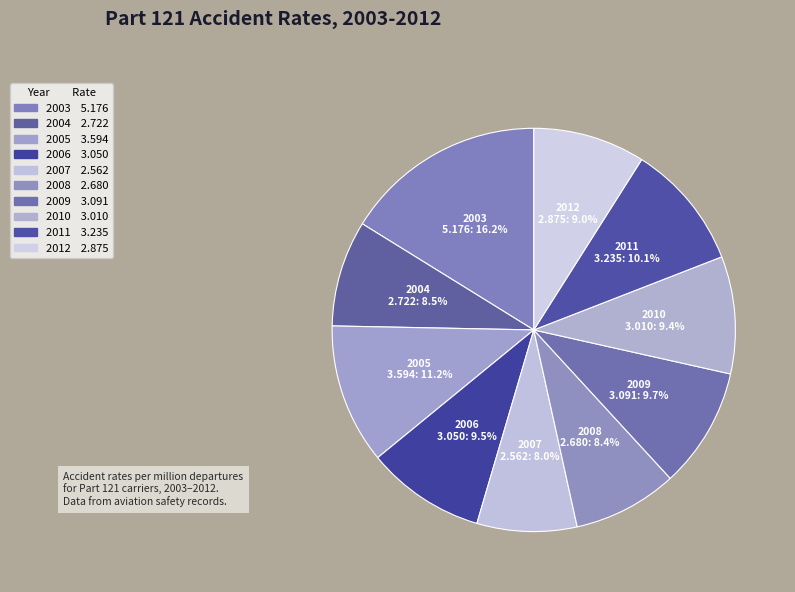

Combined, do 2009 and 2005 account for over 50%?

No